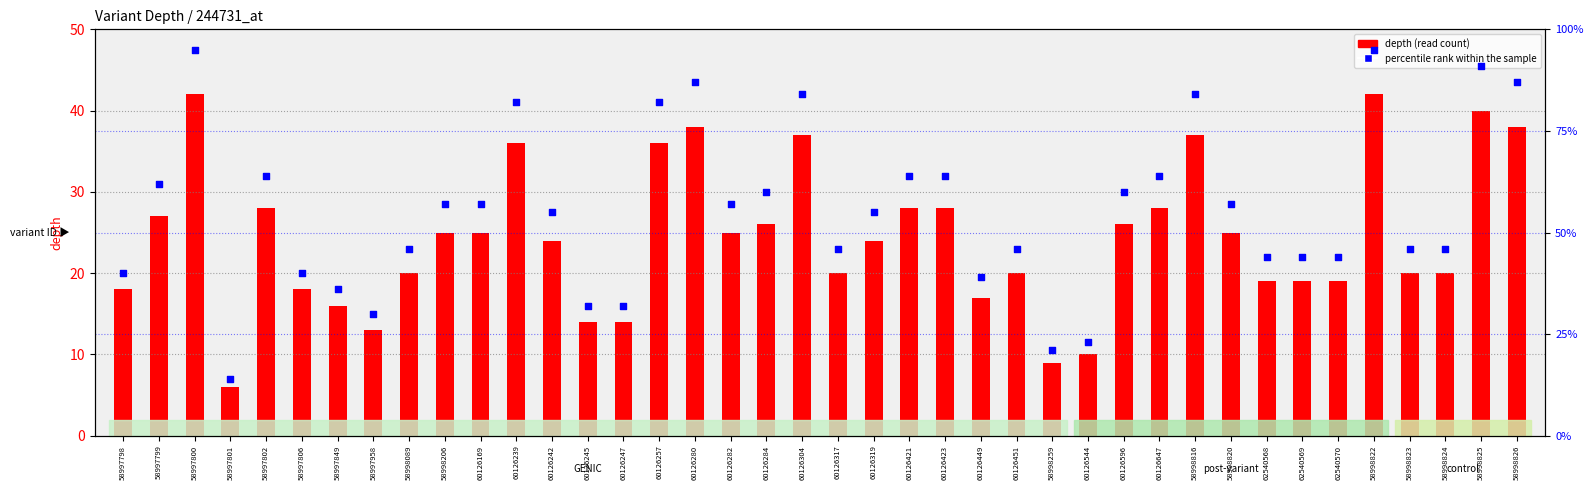

At how many categories does at least one series exceed 88?

3